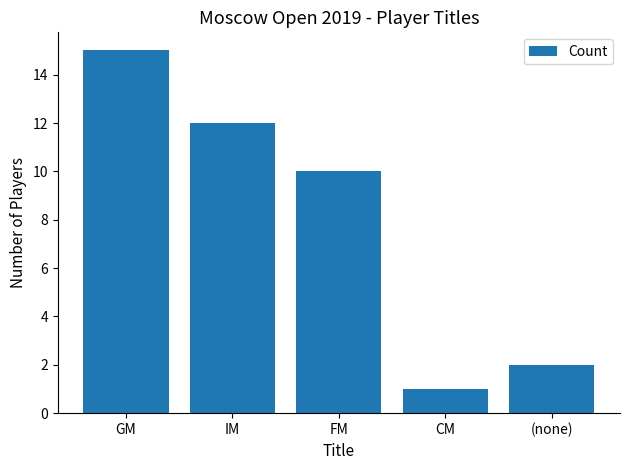

What is the ratio of the value at CM to the value at FM?

0.1